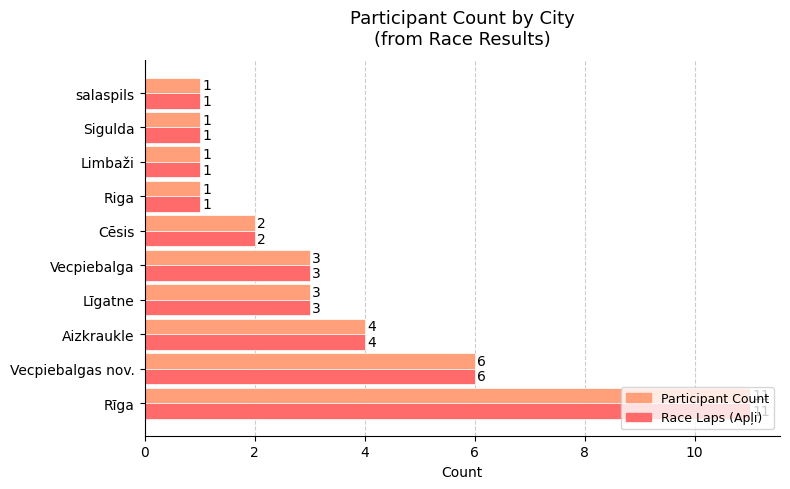

What is the maximum value for Race Laps (Apļi)?

11